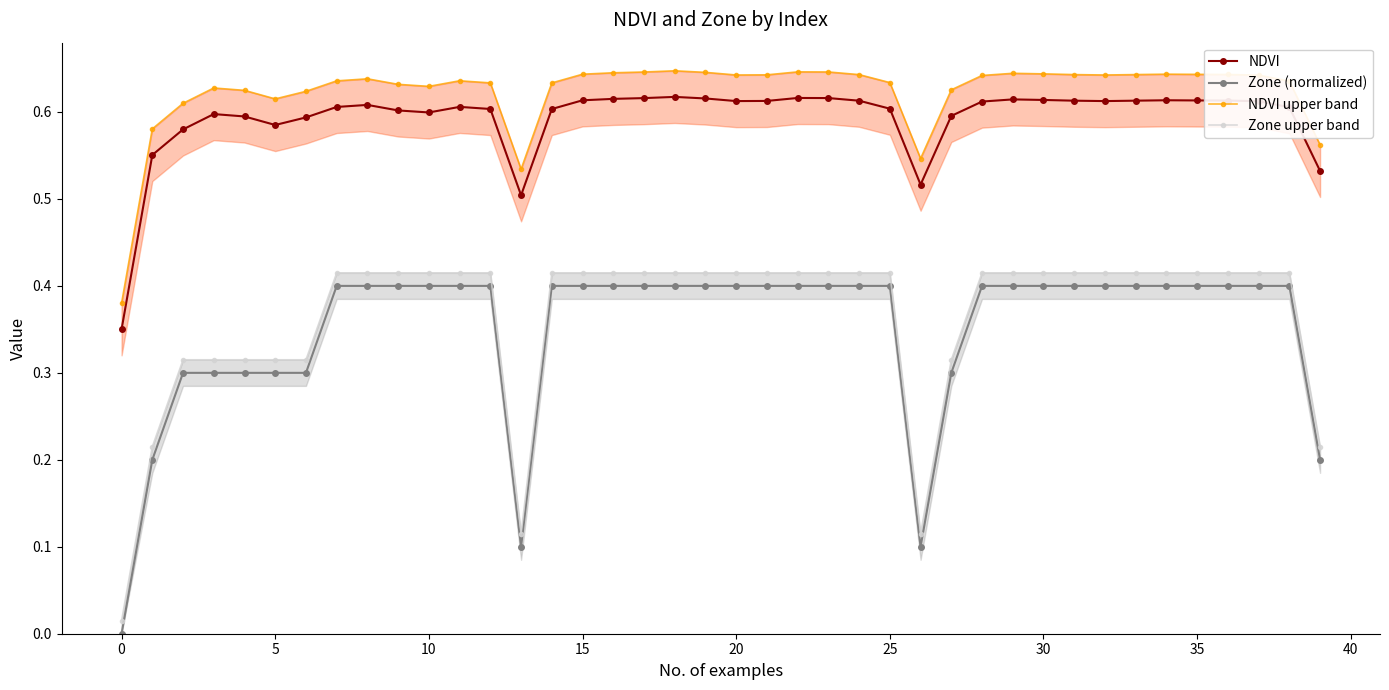

The NDVI series shows 0.5 at 0. True or false?

False